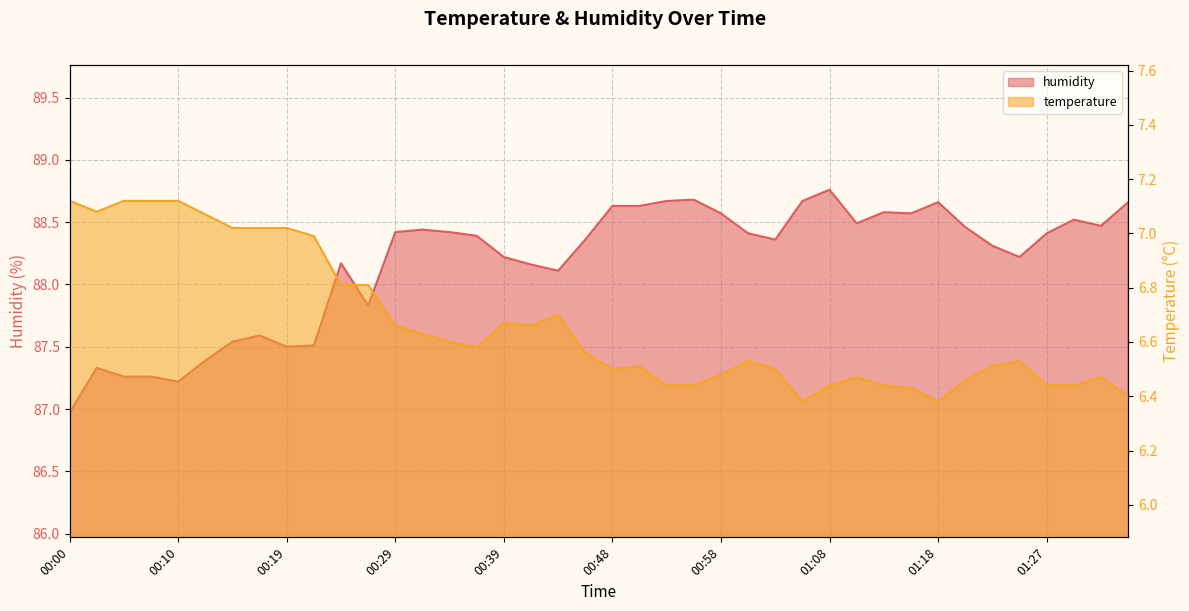

Which has a higher value, 01:25 or 01:13?

01:25